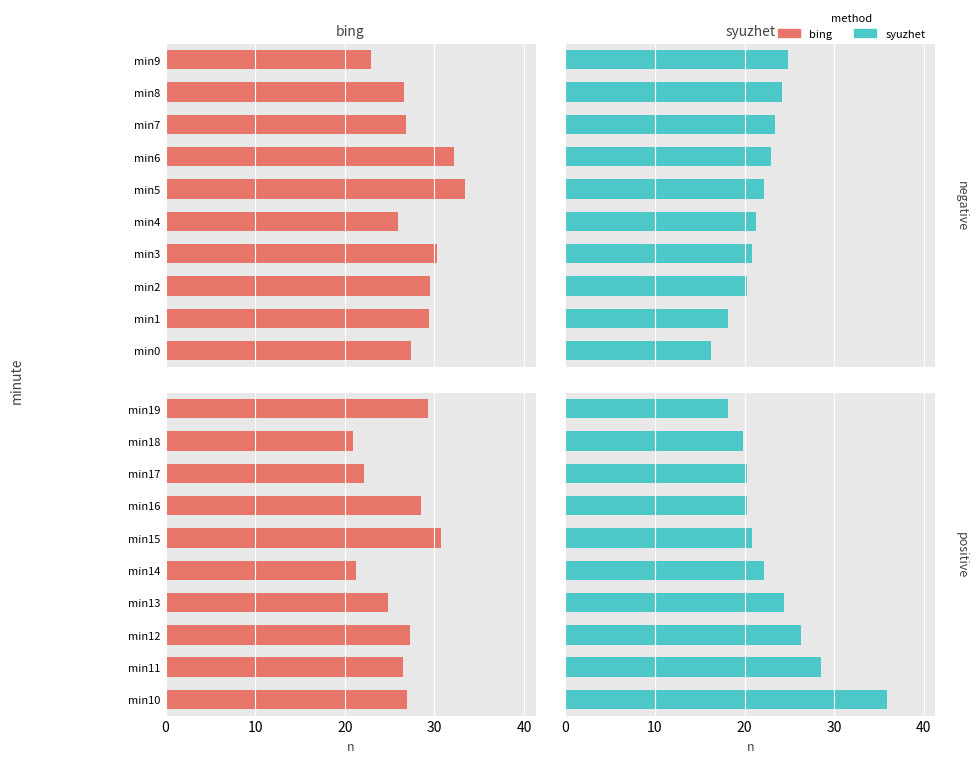

Which series has the largest total across all categories?

bing